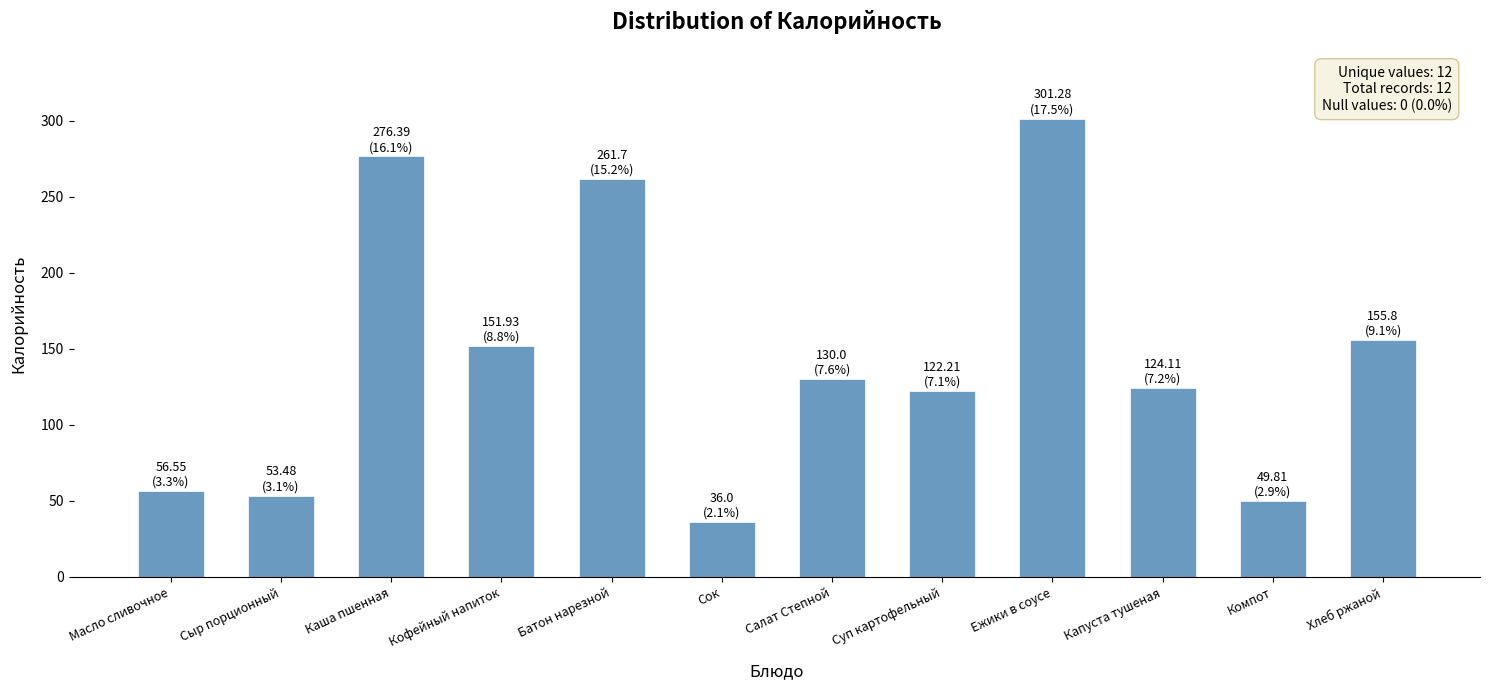

True or false: the data shows 85.4 at Сыр порционный.

False